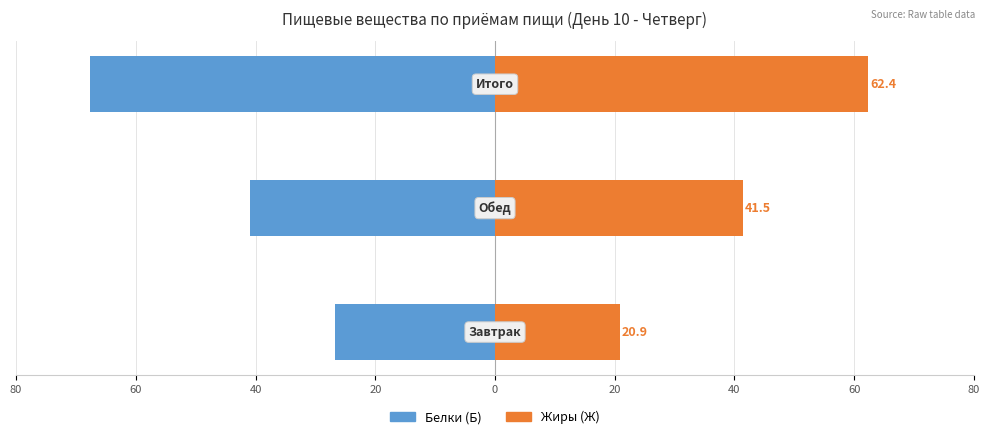

Reading left to right, what are all the values shown in this chart?

Белки (Б): -26.6	-41.0	-67.6
Жиры (Ж): 20.9	41.5	62.4